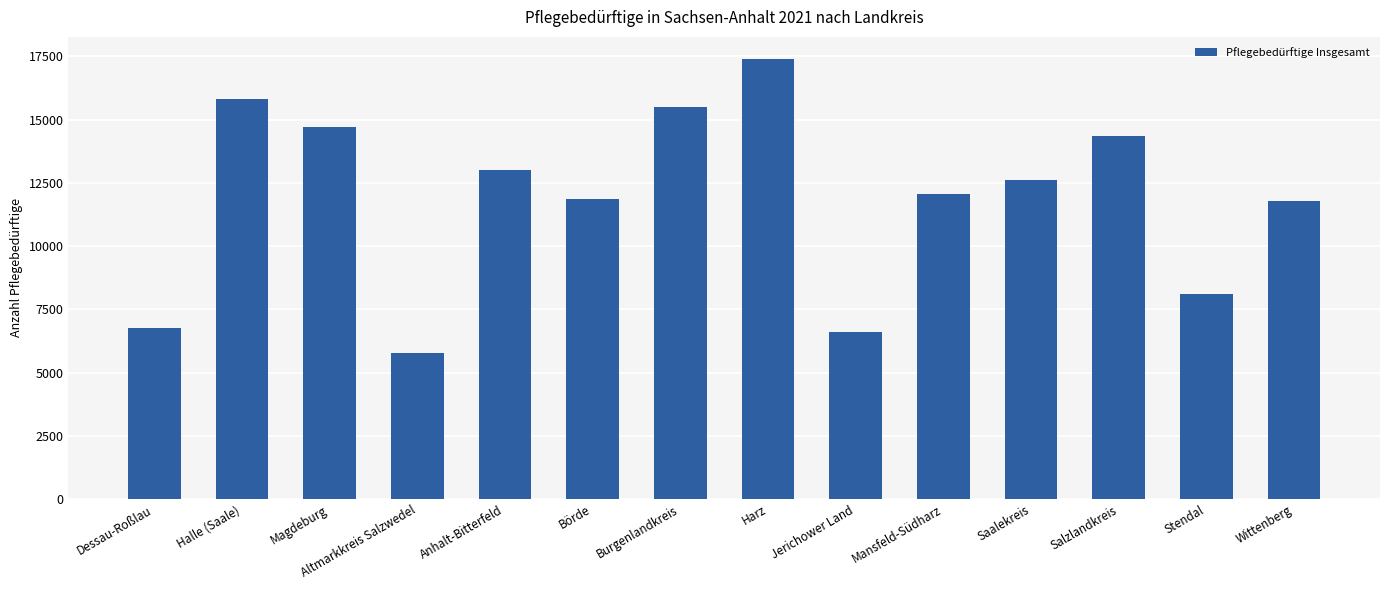

What is the greatest value displayed?

17396